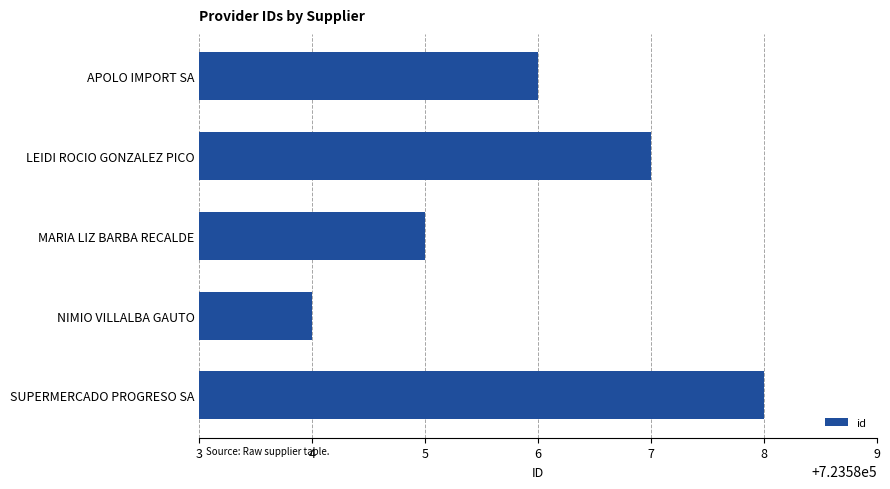

Rank the categories by value from highest to lowest.

SUPERMERCADO PROGRESO SA, LEIDI ROCIO GONZALEZ PICO, APOLO IMPORT SA, MARIA LIZ BARBA RECALDE, NIMIO VILLALBA GAUTO